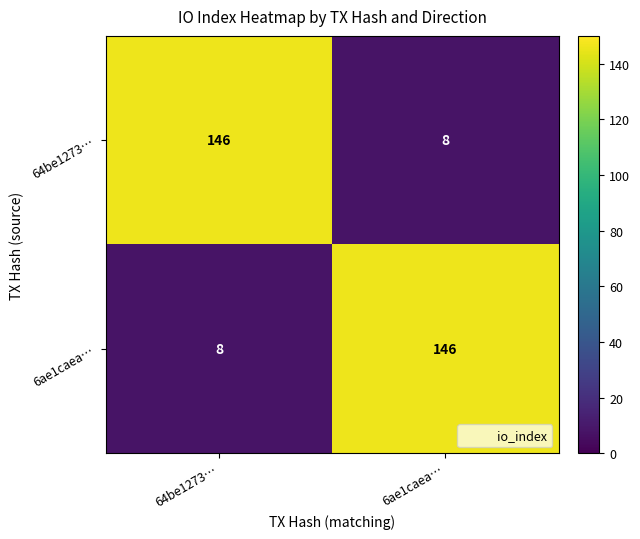

List the labels in order of 6ae1caea… value, smallest first.

64be1273…, 6ae1caea…